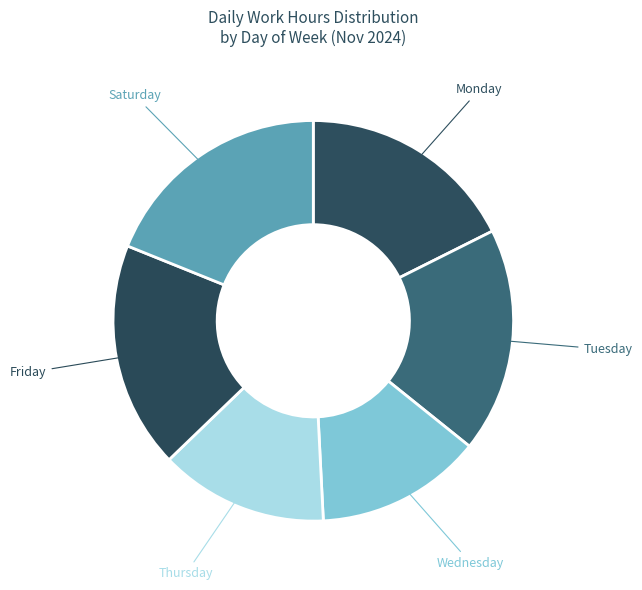

Is the sum of Wednesday and Saturday greater than half?

No